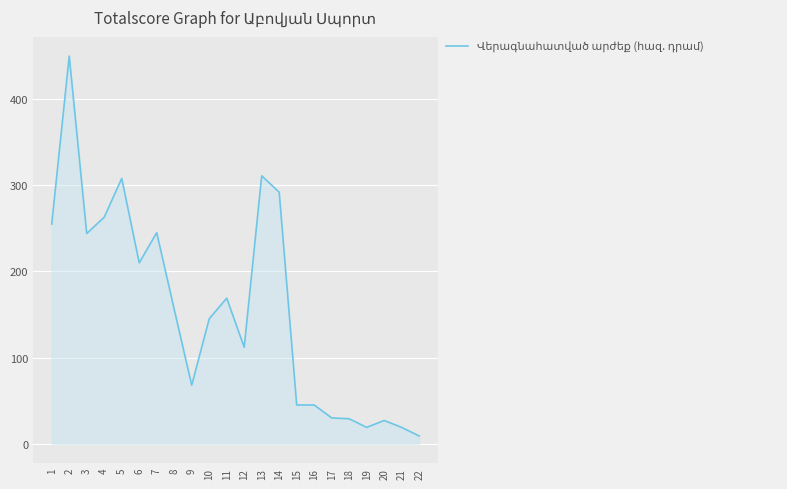

True or false: the data shows 311 at 13.

True